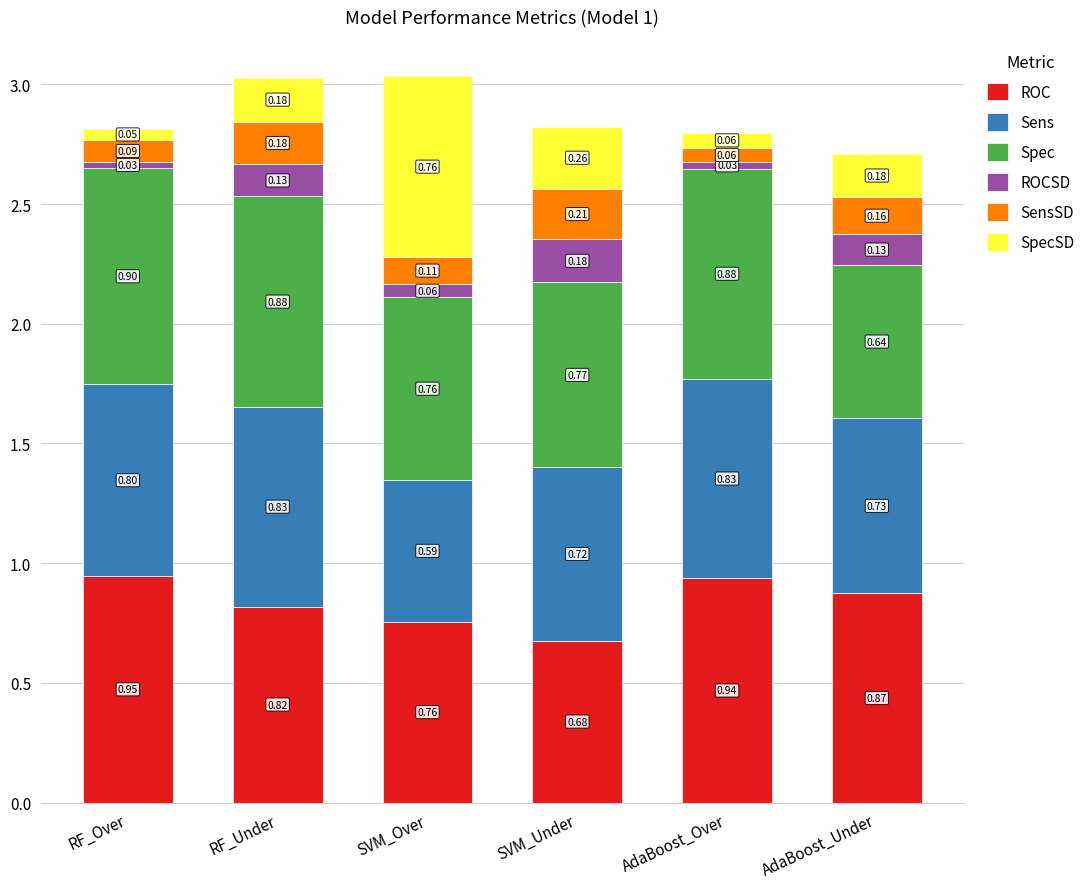

True or false: ROC has a value of 1.3 at SVM_Over.

False